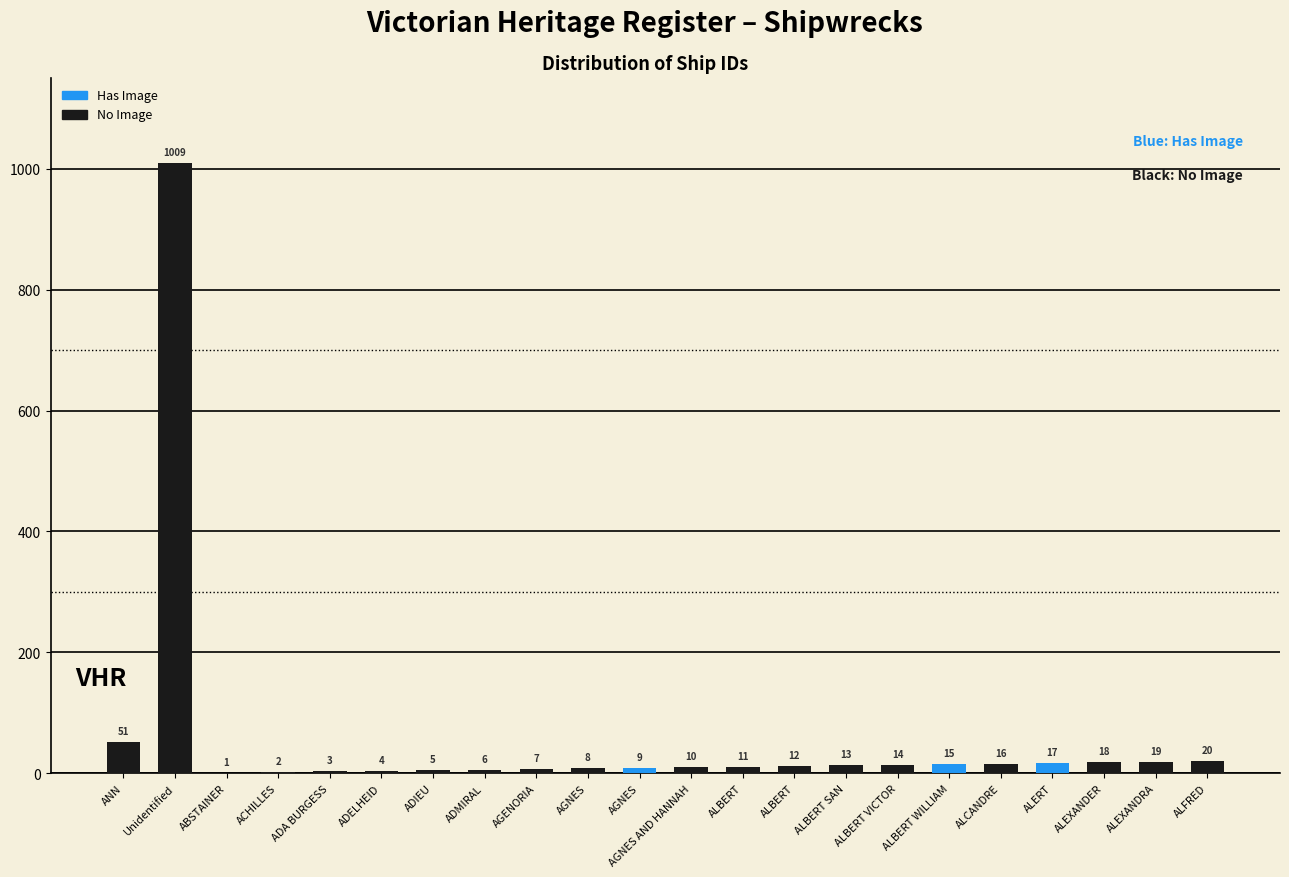

The chart shows a value of 19 at ALEXANDRA. True or false?

True